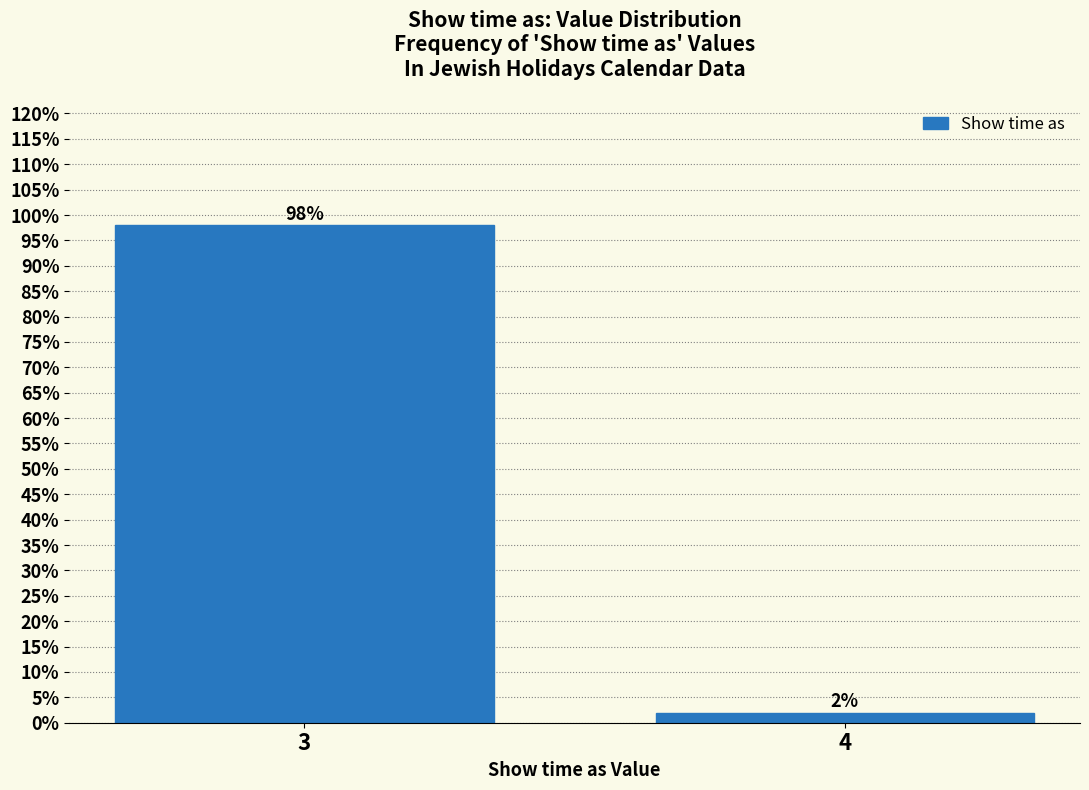

Reading left to right, what are all the values shown in this chart?

98.0	2.0